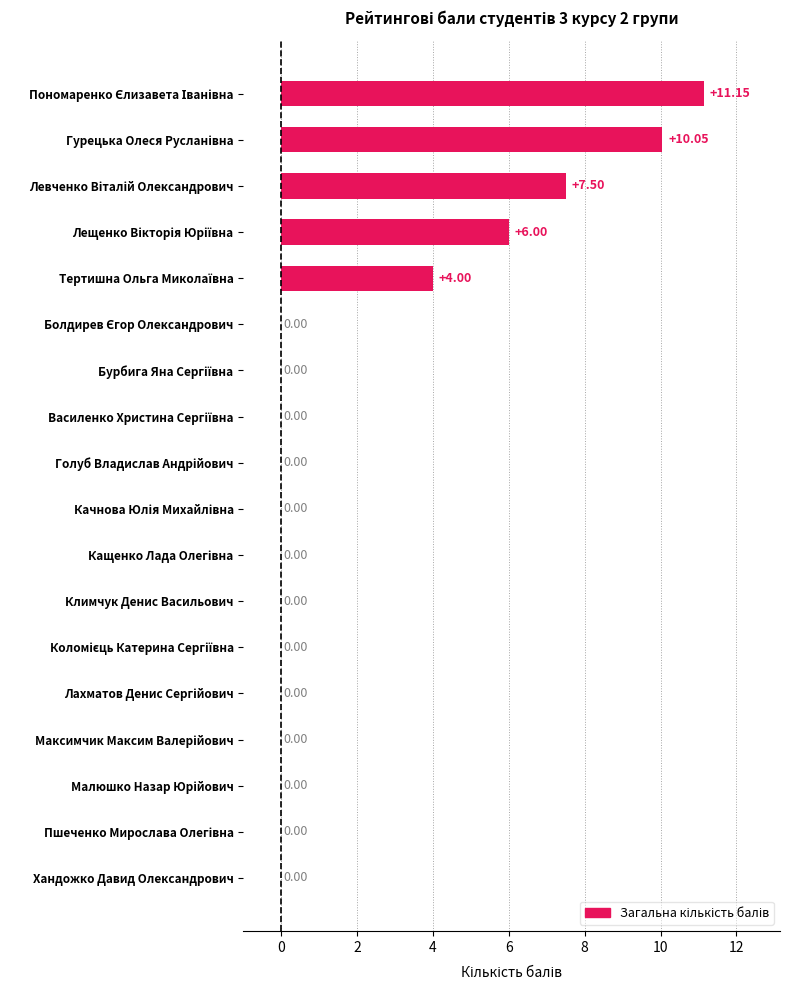

What is the sum of all values?

38.7